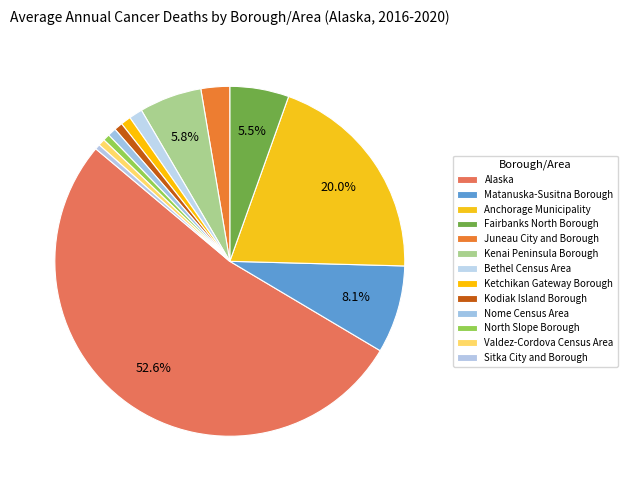

To the nearest percent, what is the combined percentage of Valdez-Cordova Census Area and Nome Census Area?

1%